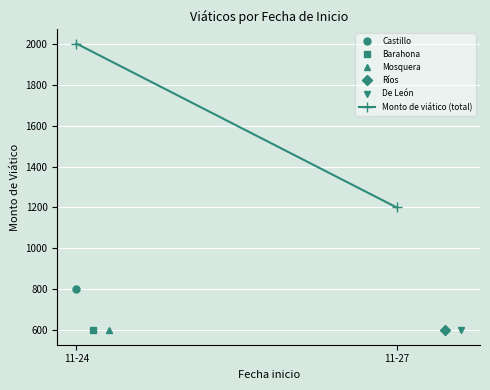

Where is the data nearest to the value 1600?

11-24